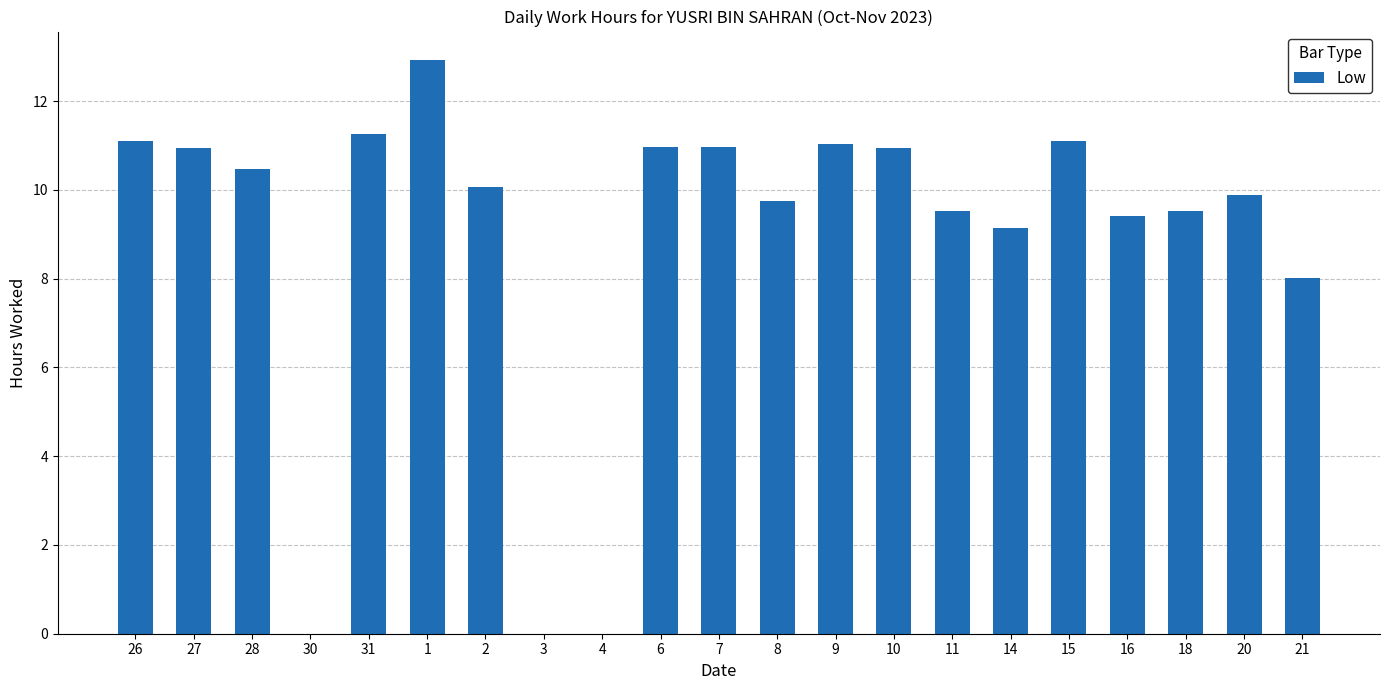

Is it true that the value at 14 is 13.8?

False